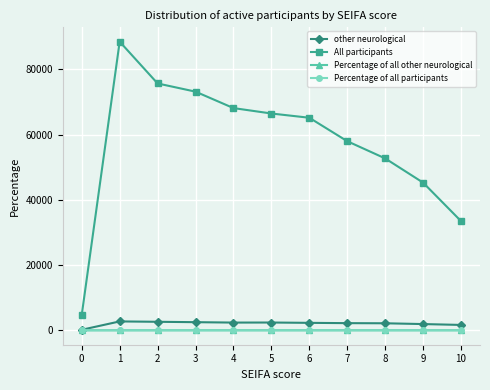

What is the sum of the Percentage of all participants values at 2 and 6?

0.2